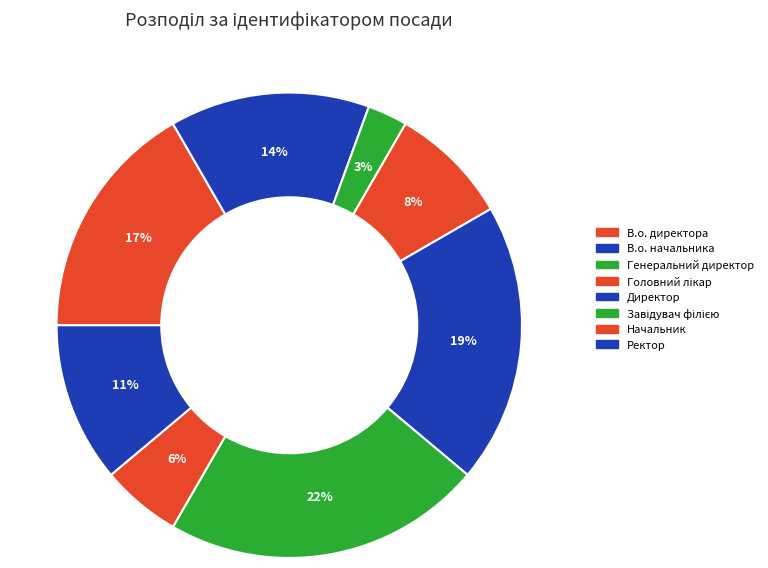

To the nearest percent, what percentage of the pie is В.о. начальника?

14%